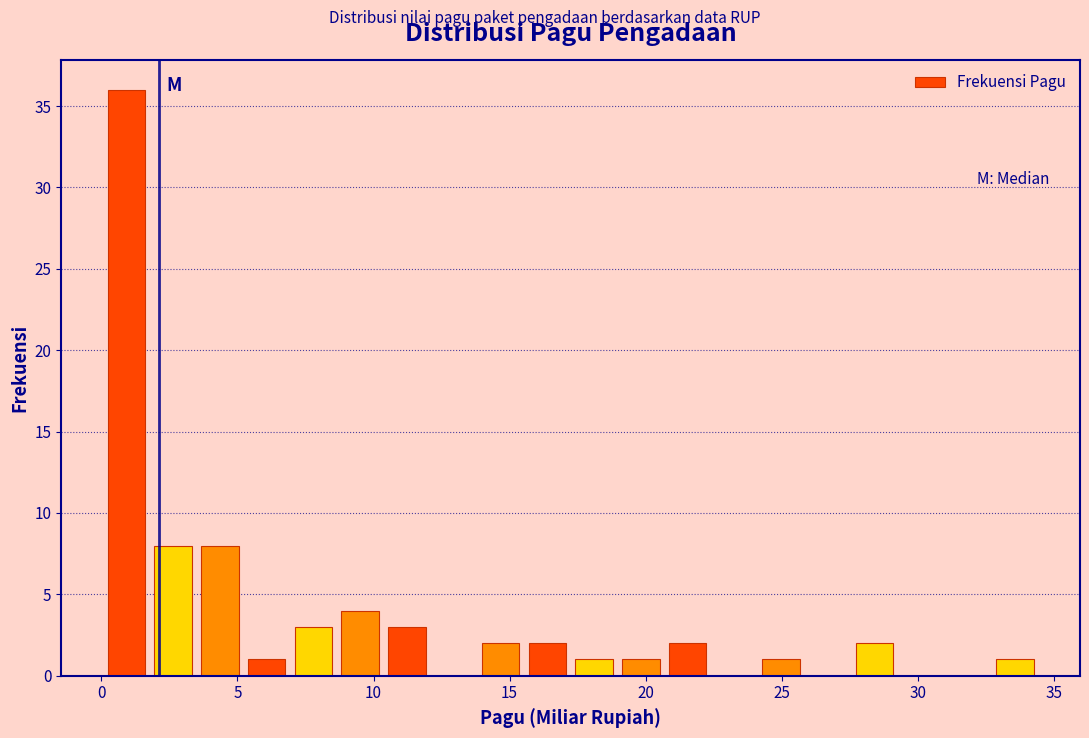

Read against the x-axis, roughly where is the centre of the tallest bar?

1.0